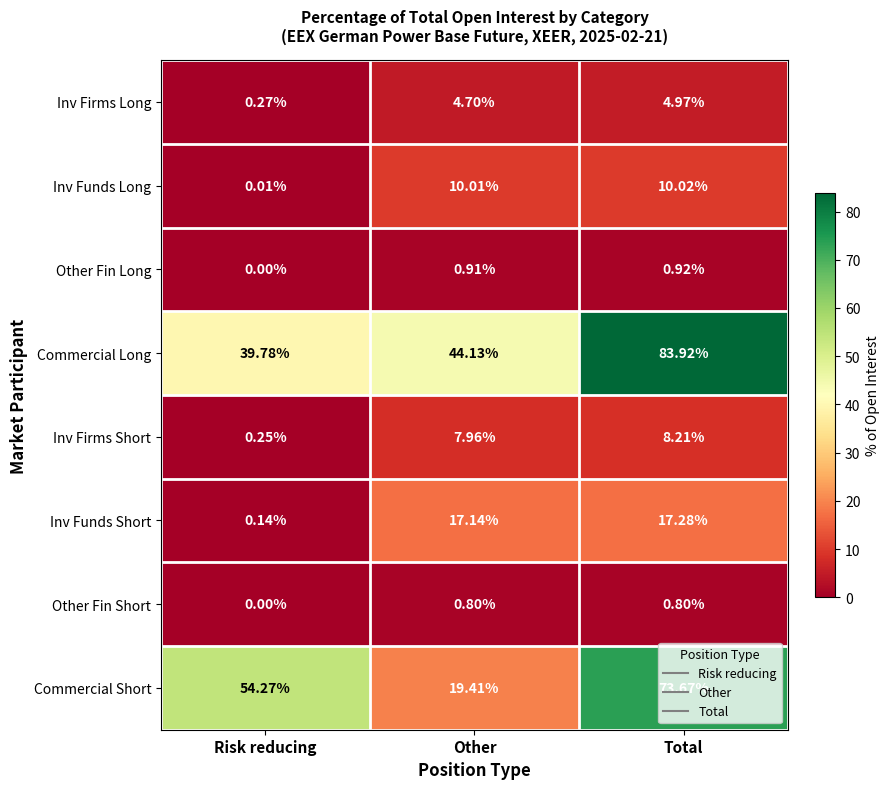

At which label is Inv Firms Short closest to 4?

Risk reducing